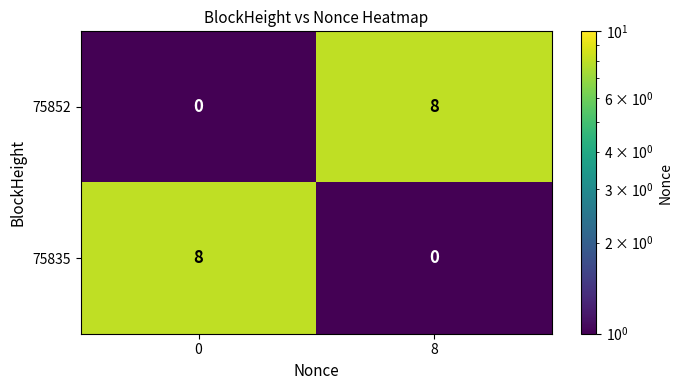

At which label does 75835 reach its minimum?

8